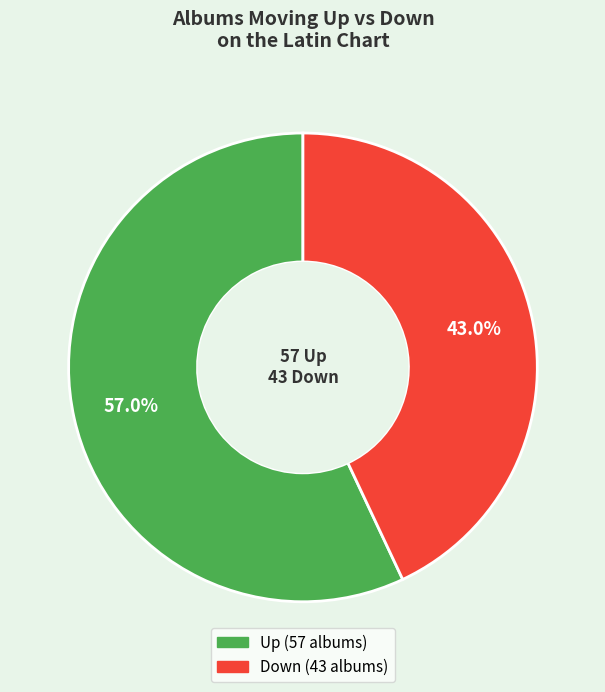

Does any single category account for the majority?

Yes